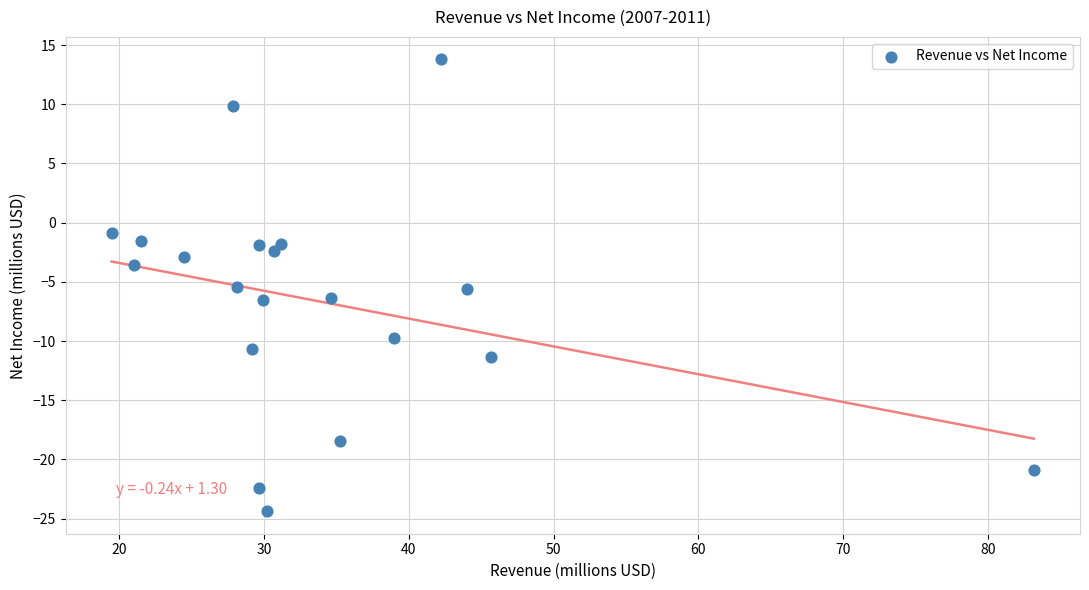

What is the range of Y values (max minus min)?

38.2